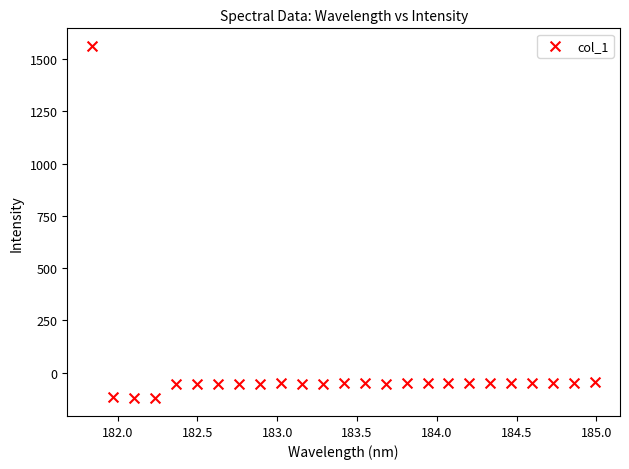

What is the range of Y values (max minus min)?

1687.5